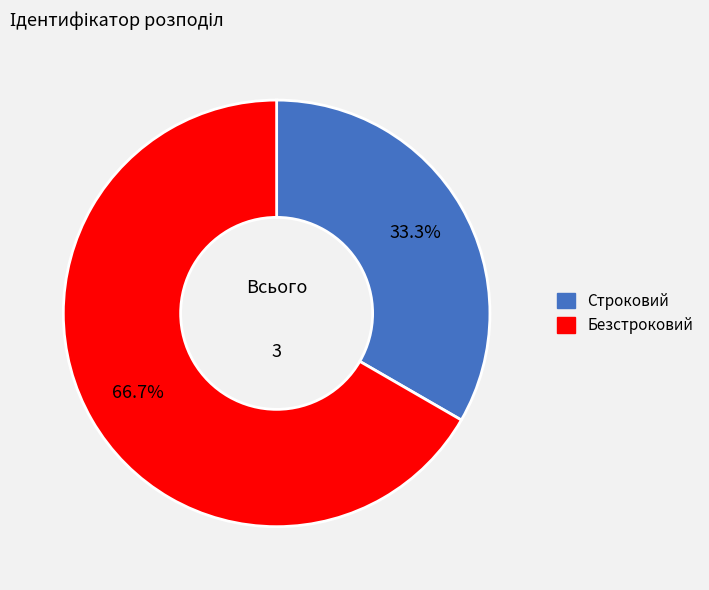

Which slice is the smallest?

Строковий